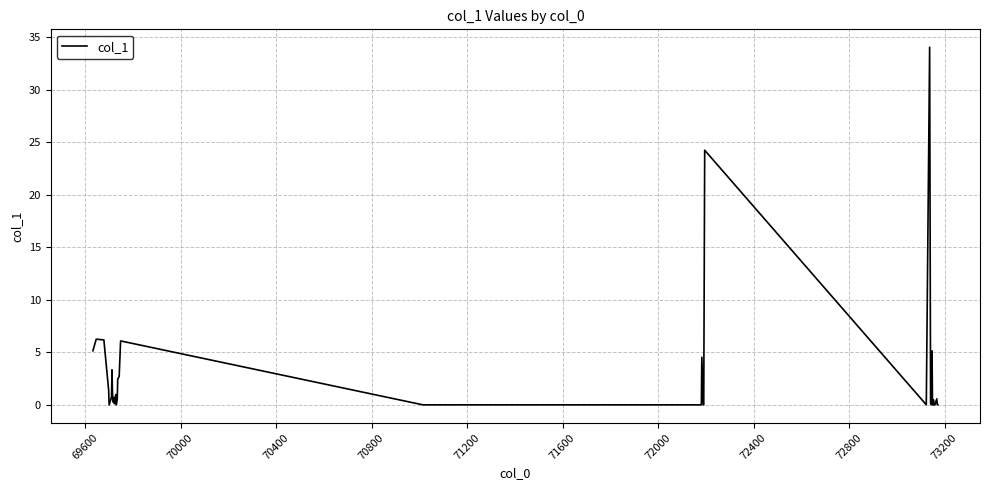

What is the greatest value displayed?

34.0